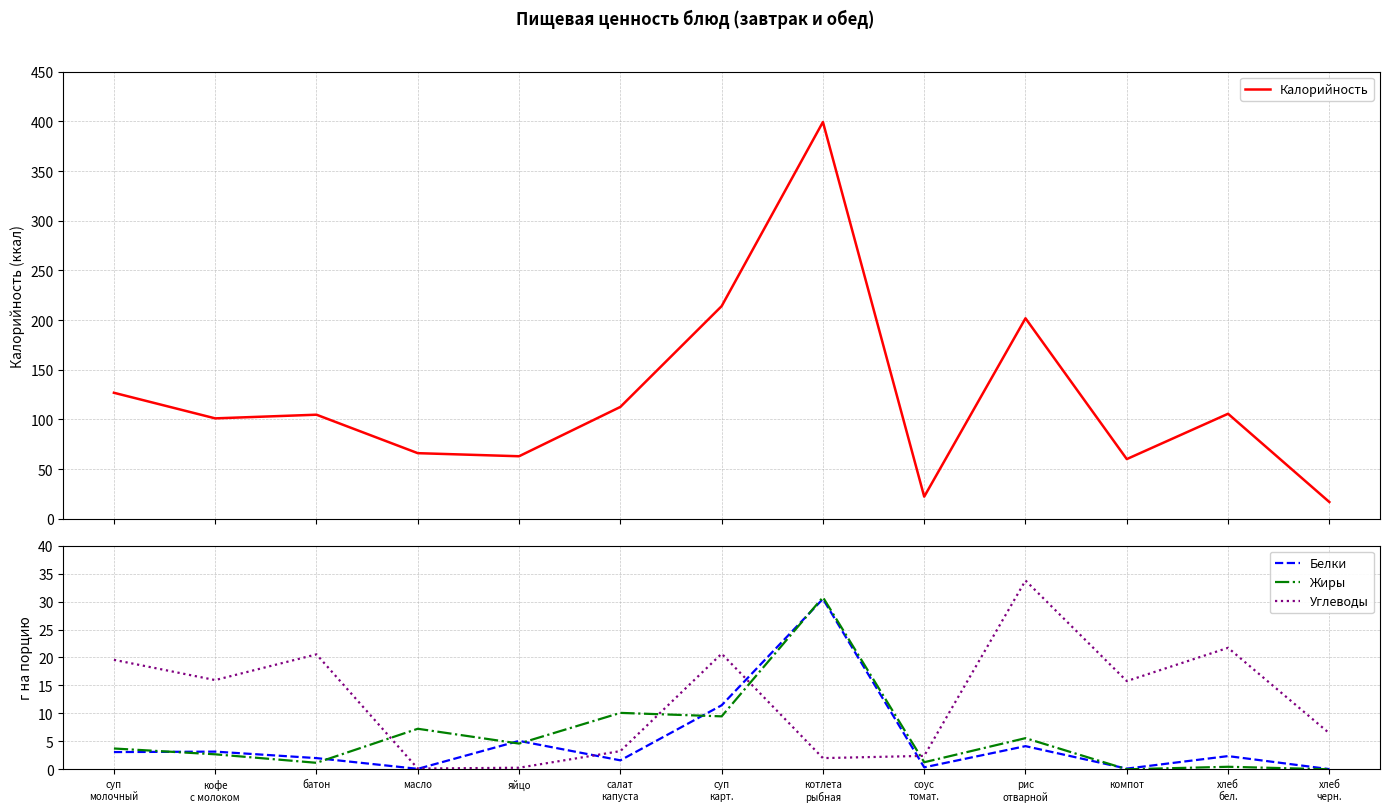

What is the sum of all Белки values?

63.9